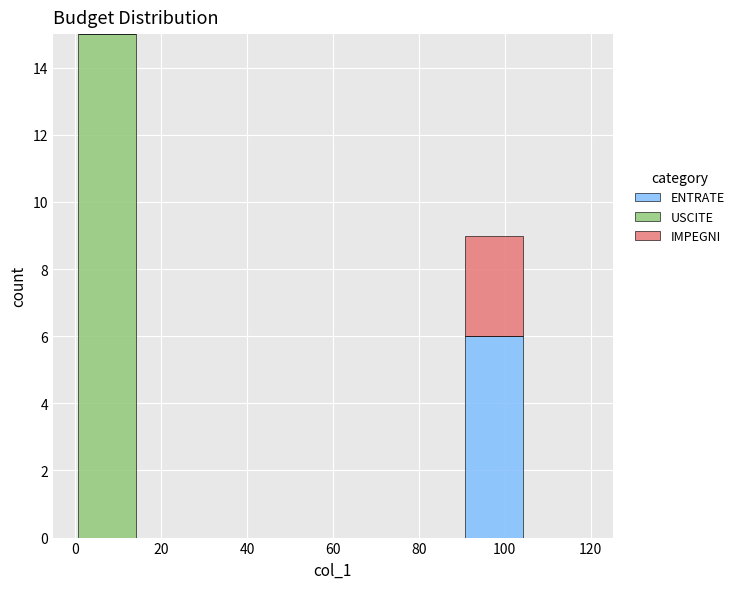

Which range on the x-axis has the tallest stacked bar (by total height)?

0 to 15